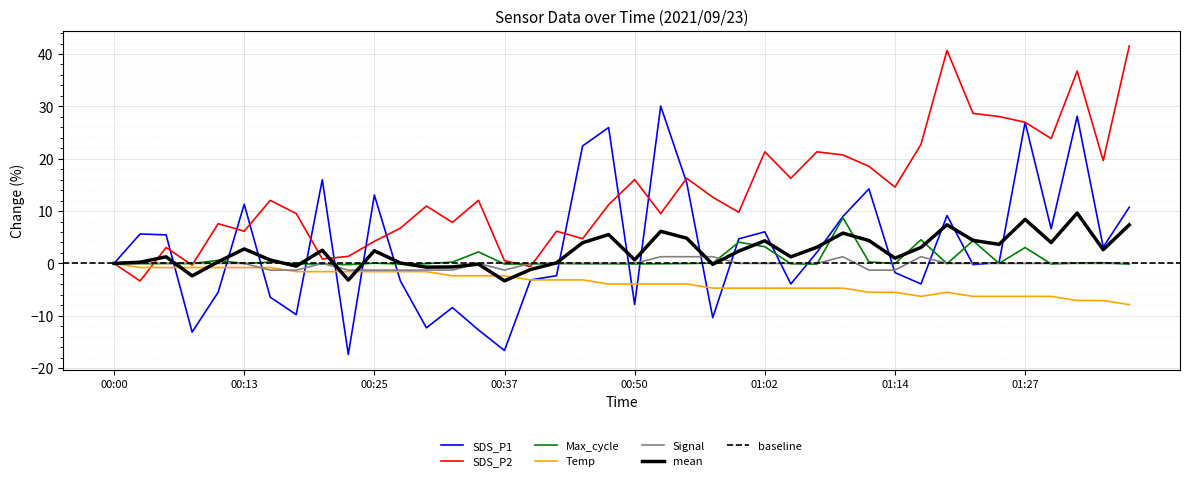

Rank the series at 01:14 from lowest to highest value.

Temp, SDS_P1, Signal, Max_cycle, SDS_P2